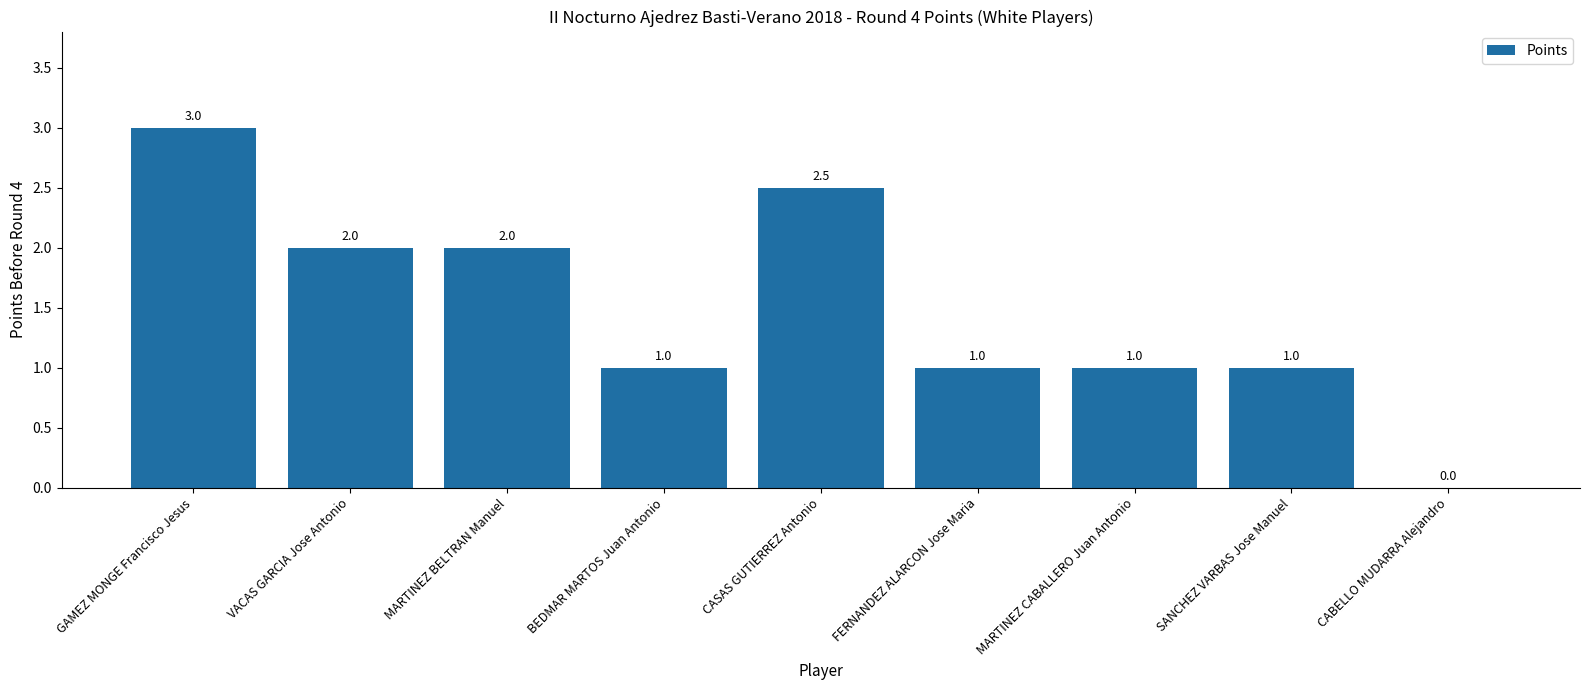

How many values are between 1 and 2?

6